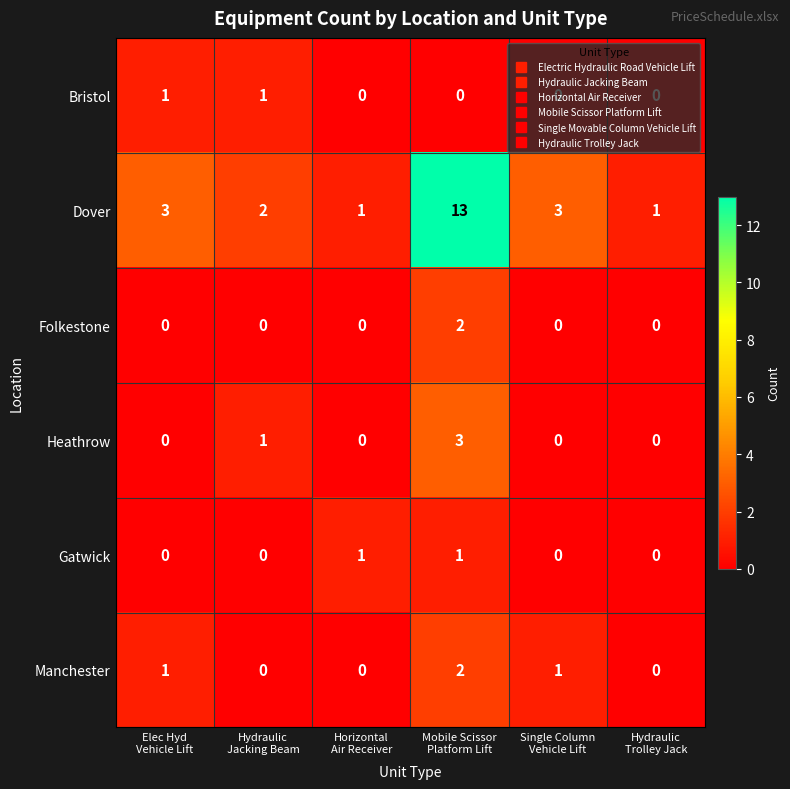

How many categories are shown in the chart?

6